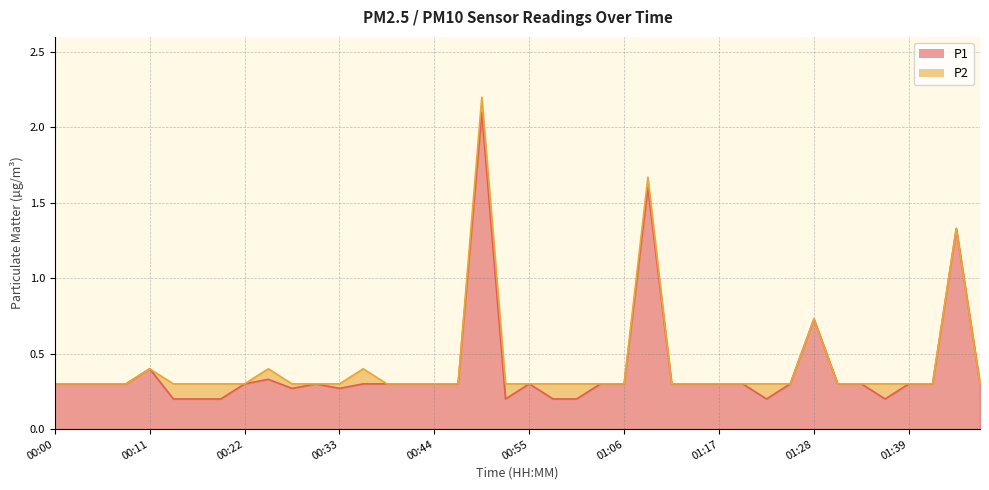

What is the spread (max minus min) of values at 00:58?

0.1